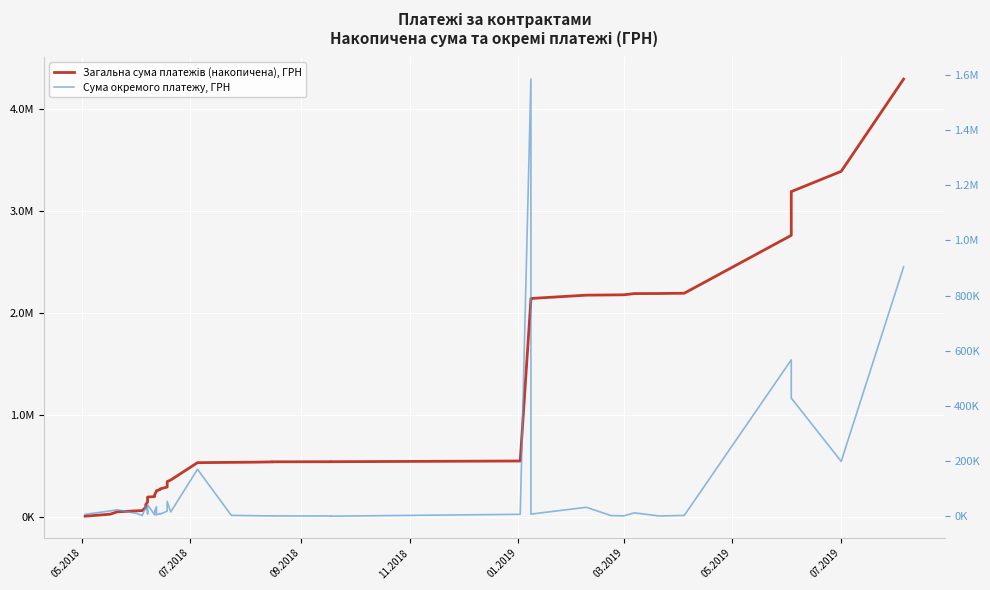

What is the difference between the maximum and minimum values in the Сума окремого платежу, ГРН series?

1584954.7